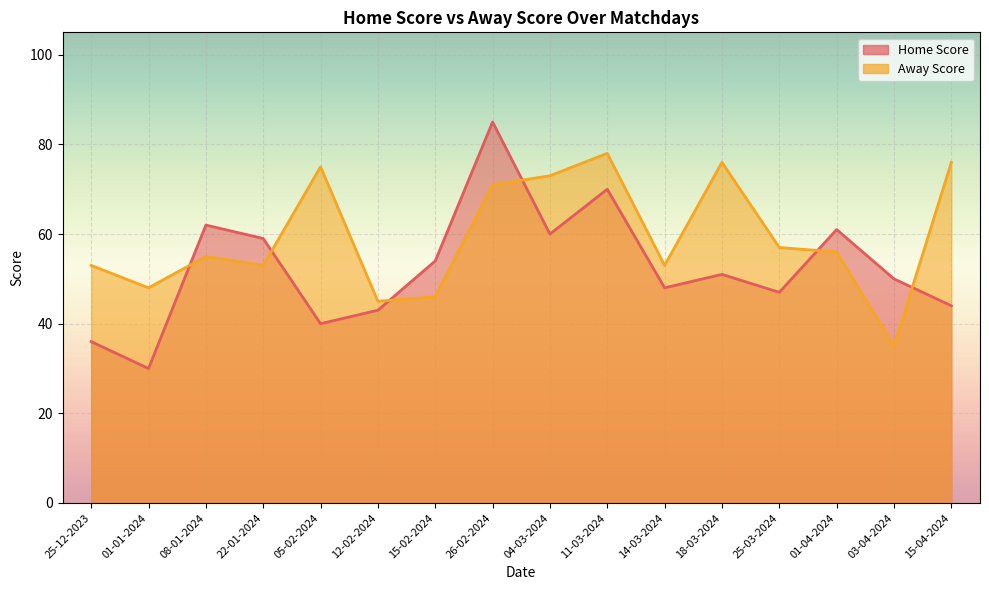

How many values in the Away Score series exceed 56?

7